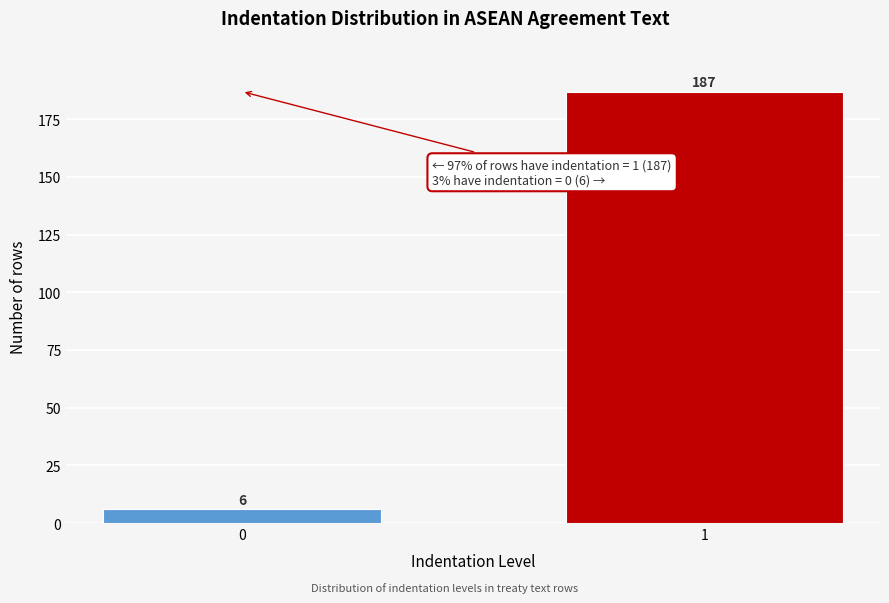

Reading left to right, list all the values displayed in this chart.

6	187